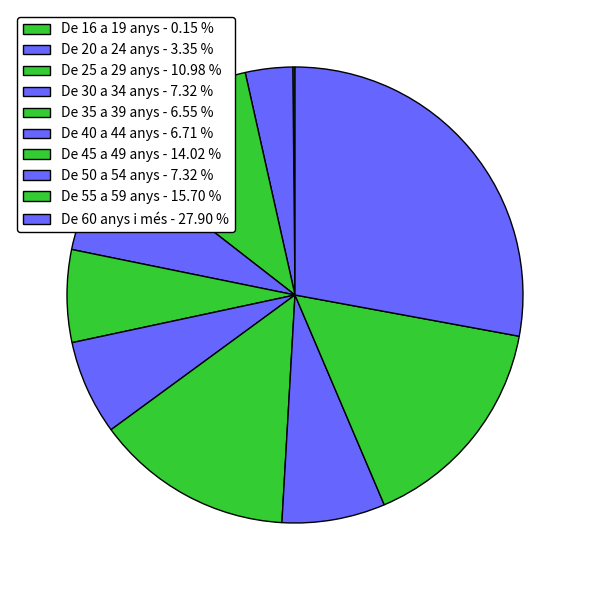

To the nearest percent, what is the difference between the largest and smallest slice percentages?

28%